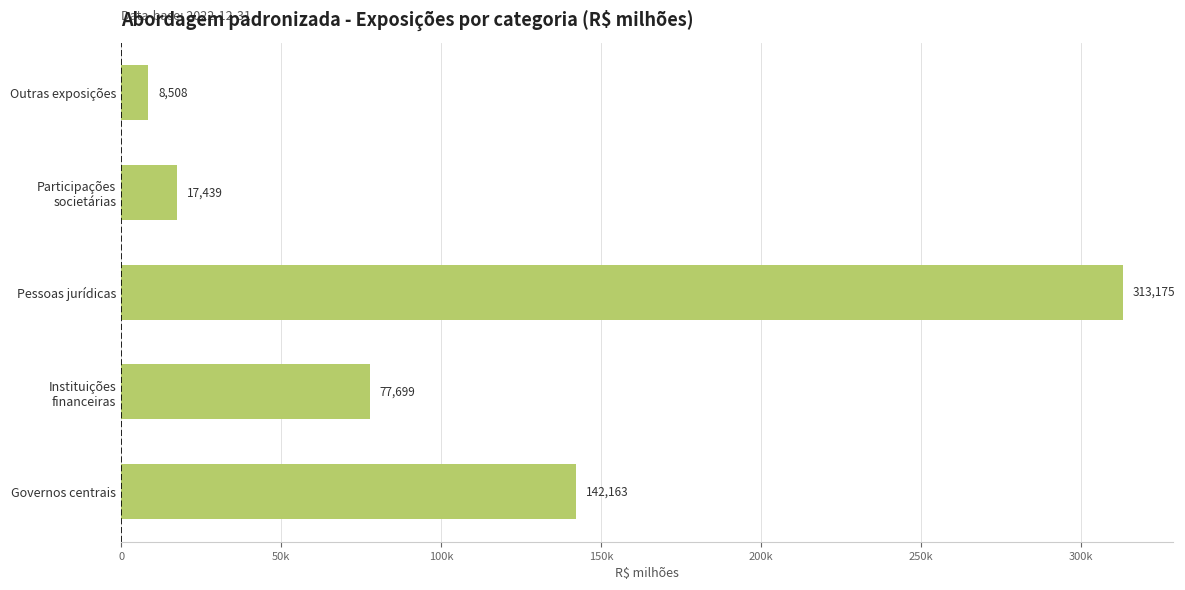

Does the chart contain any negative values?

No